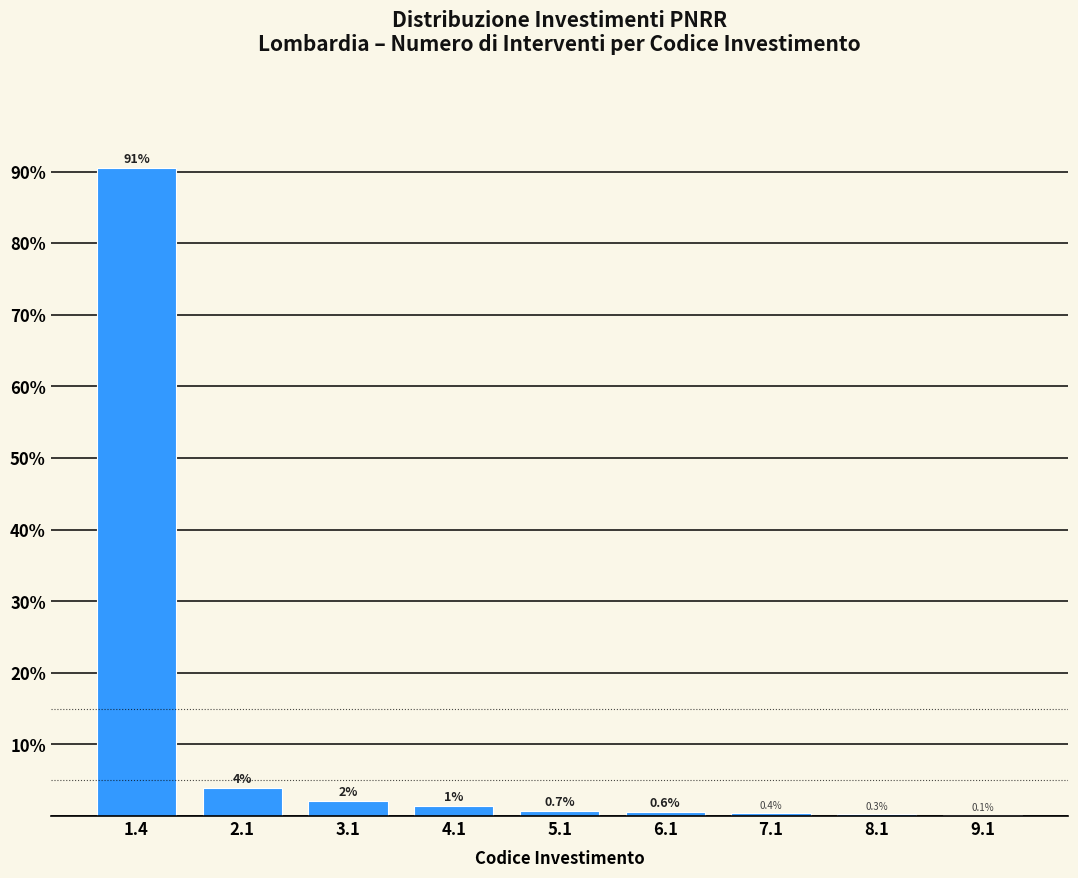

What is the change in value from 5.1 to 8.1?

-0.4